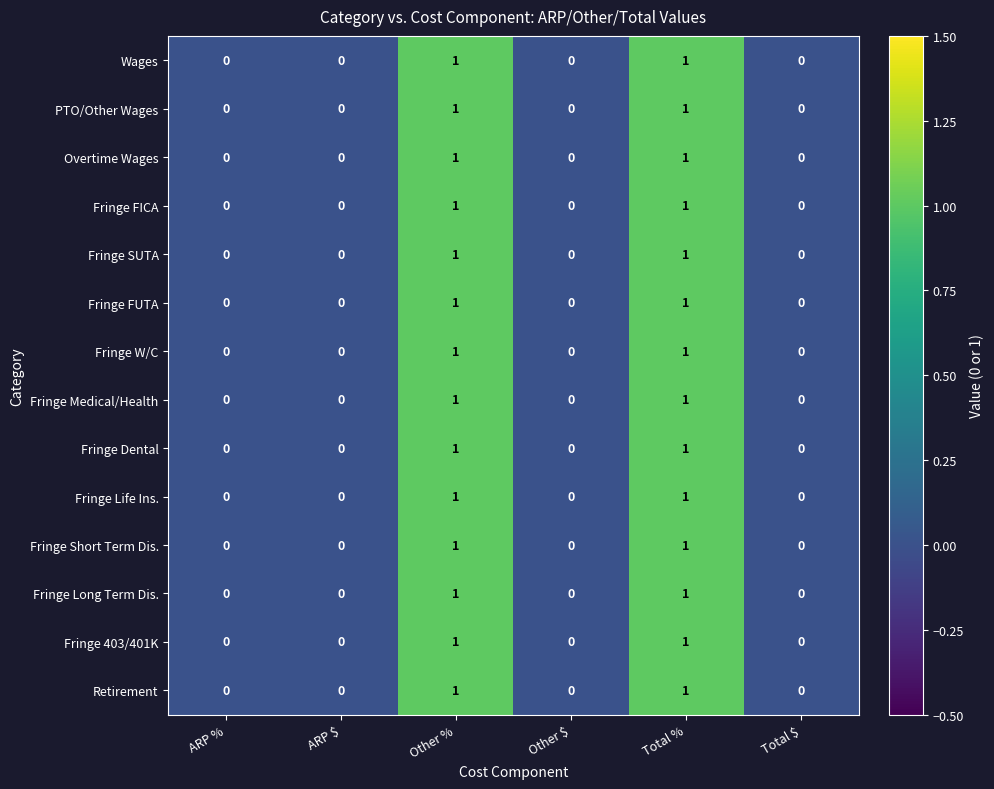

Is it true that Fringe FICA equals 0 at ARP $?

True